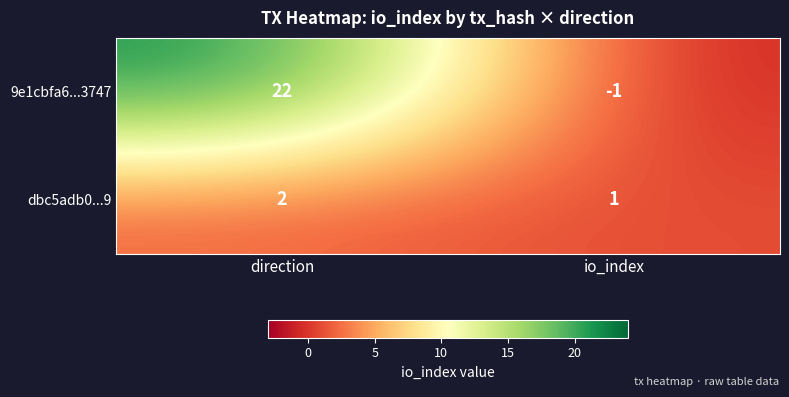

The value of dbc5adb0...9 at io_index is 2. True or false?

False